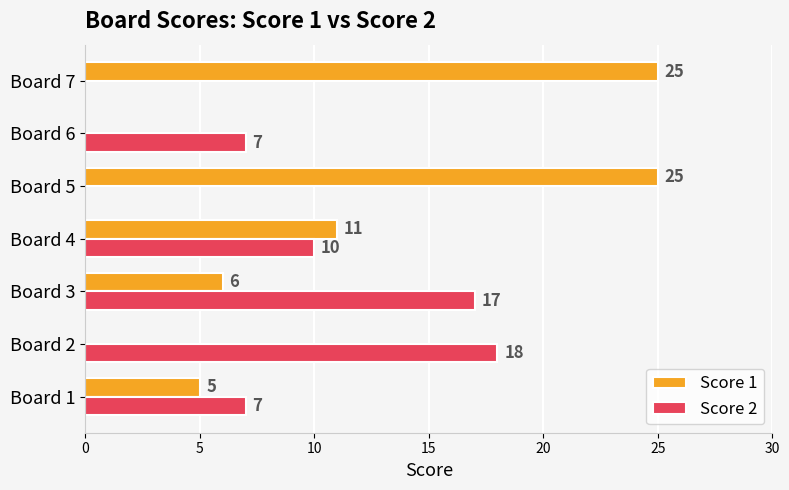

Read the Score 2 value at Board 6.

7